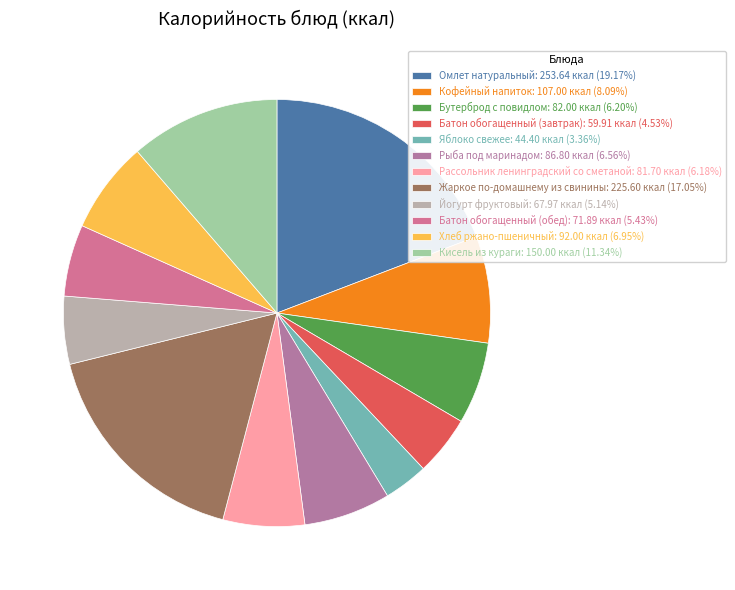

Between Хлеб ржано-пшеничный and Яблоко свежее, which is larger?

Хлеб ржано-пшеничный